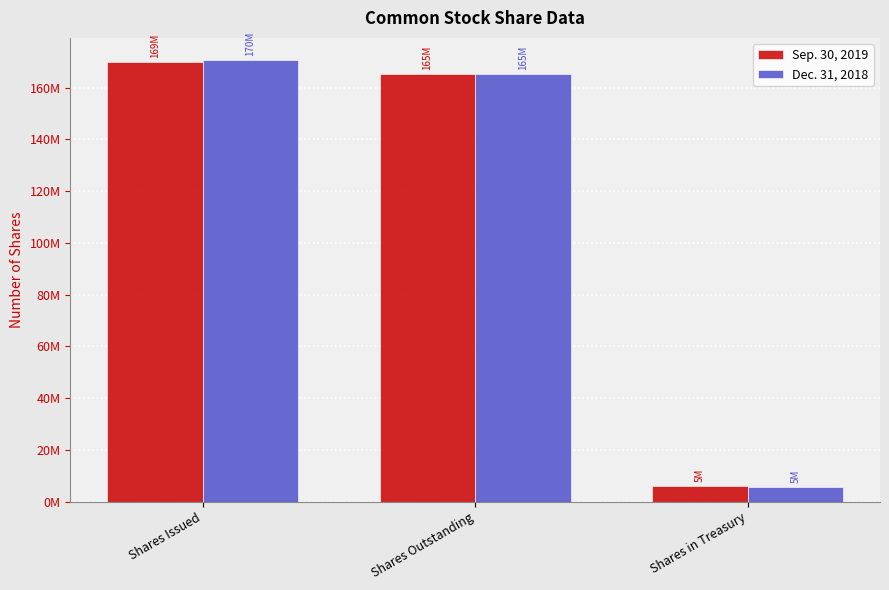

Is the value of Dec. 31, 2018 at Shares Outstanding greater than the value of Sep. 30, 2019 at Shares in Treasury?

Yes